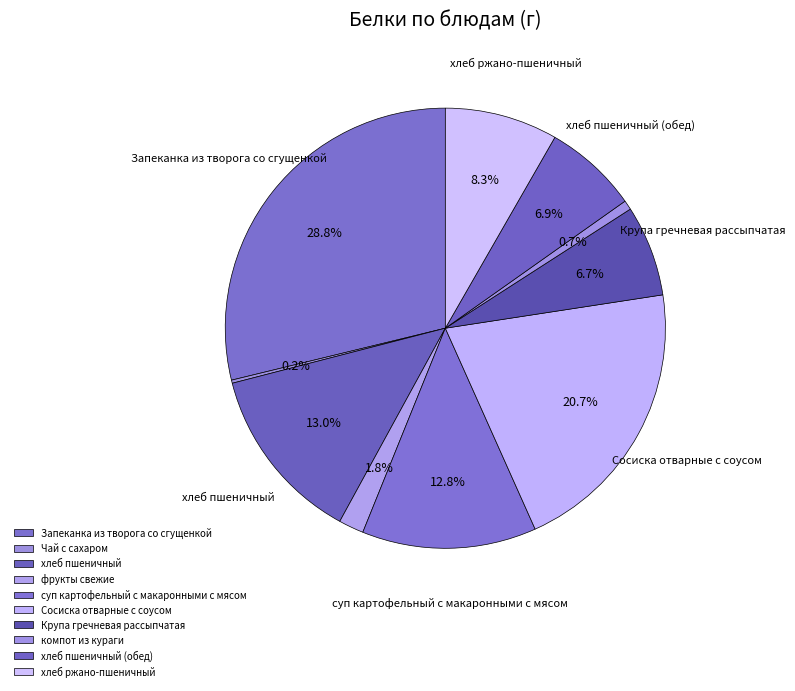

Is there any slice that represents more than half of the pie?

No